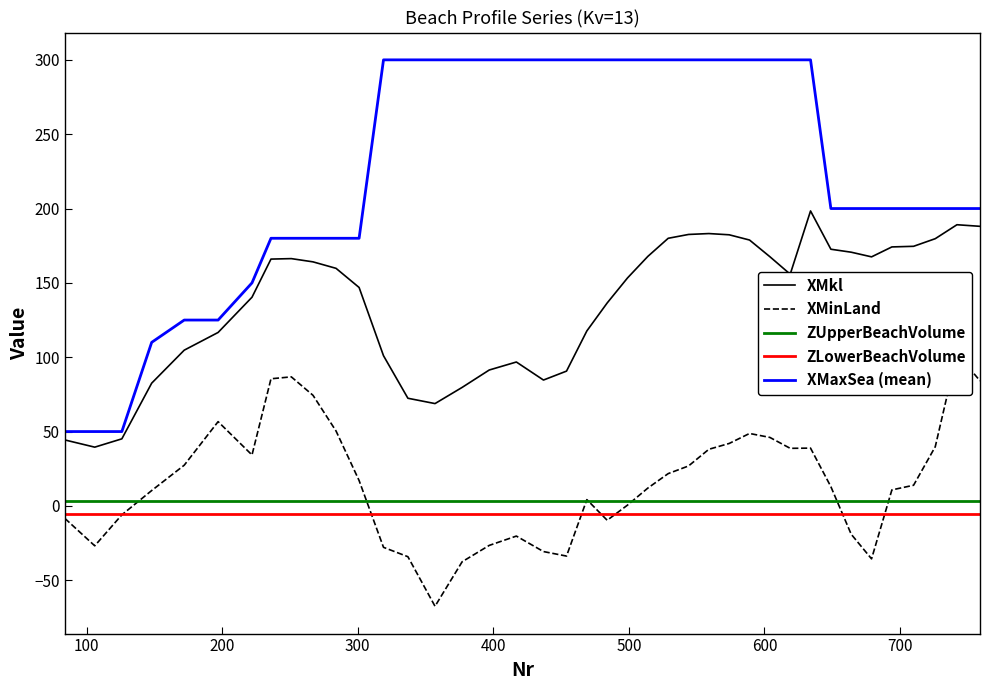

What is the difference between the maximum and second lowest values in the XMinLand series?

140.2